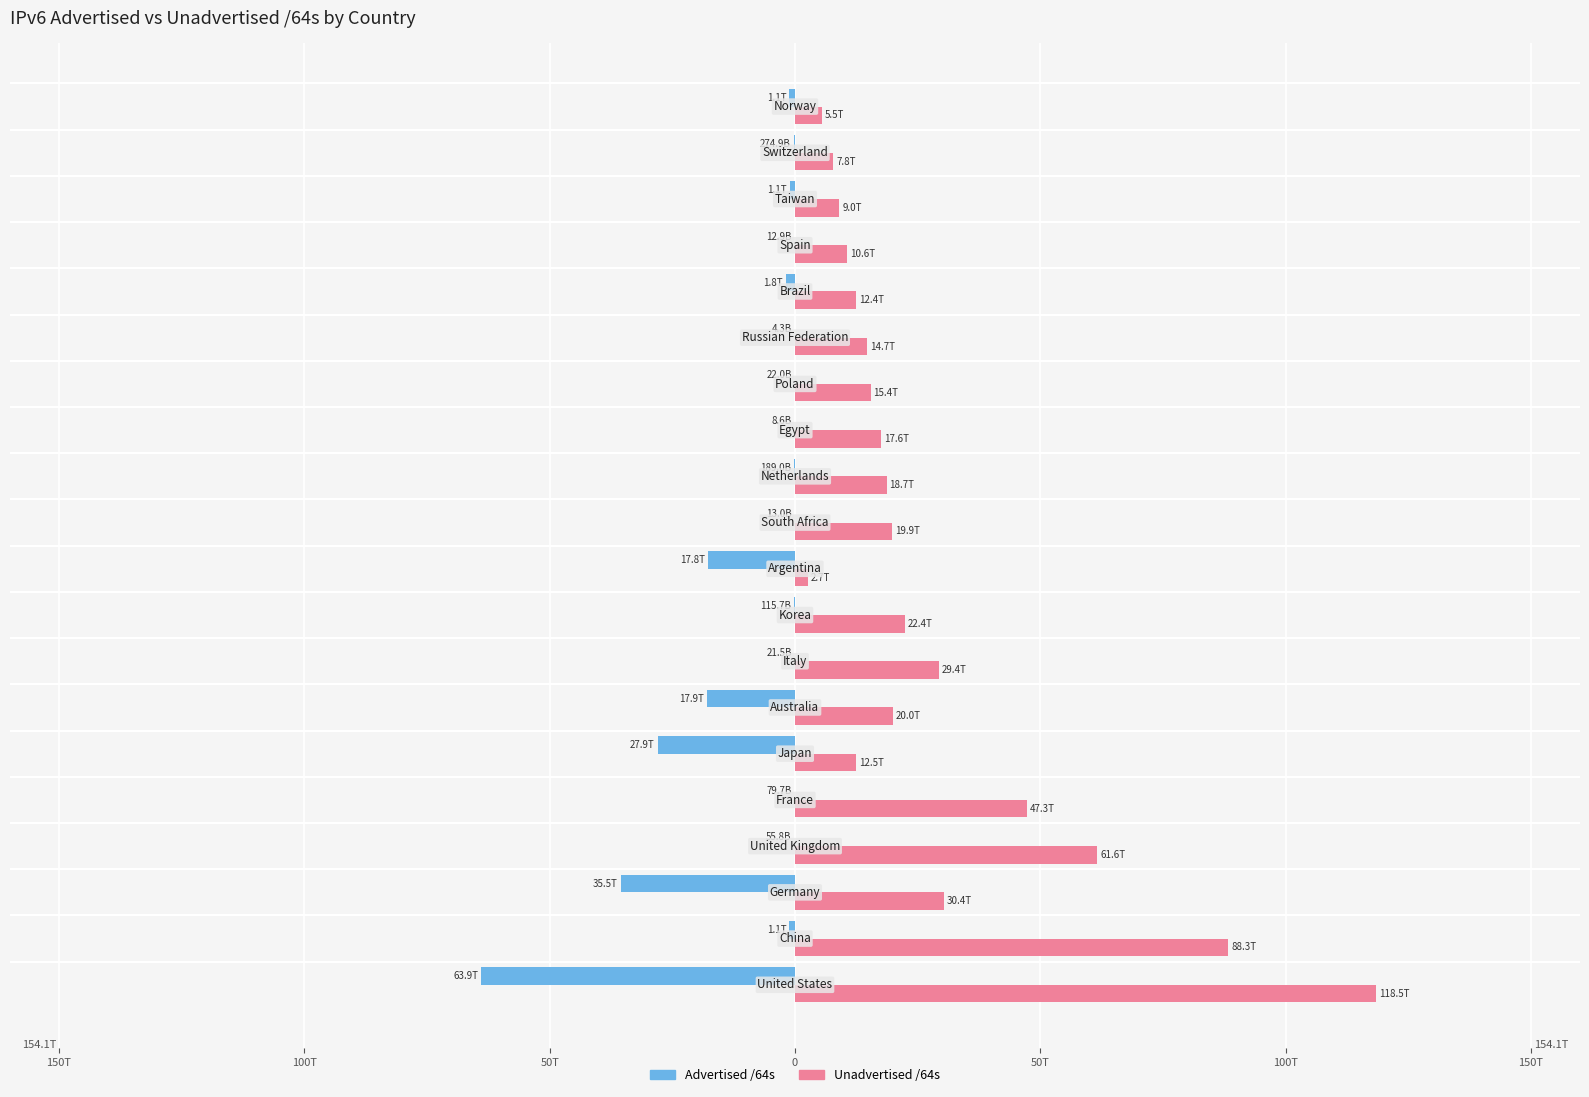

What are all the series names shown in the legend?

Advertised /64s, Unadvertised /64s